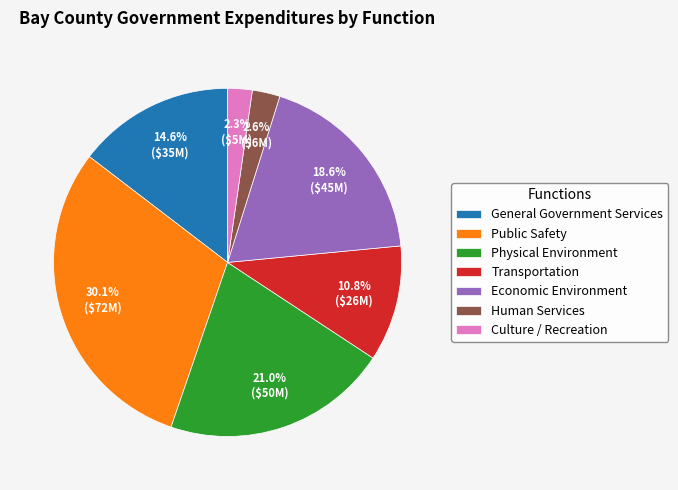

Which has a higher value, Physical Environment or Public Safety?

Public Safety